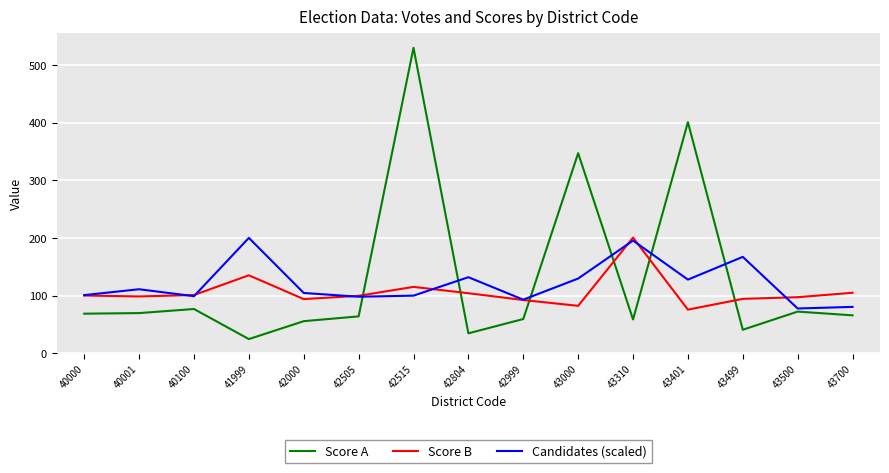

Is the value of Candidates (scaled) at 41999 greater than the value of Score B at 43000?

Yes